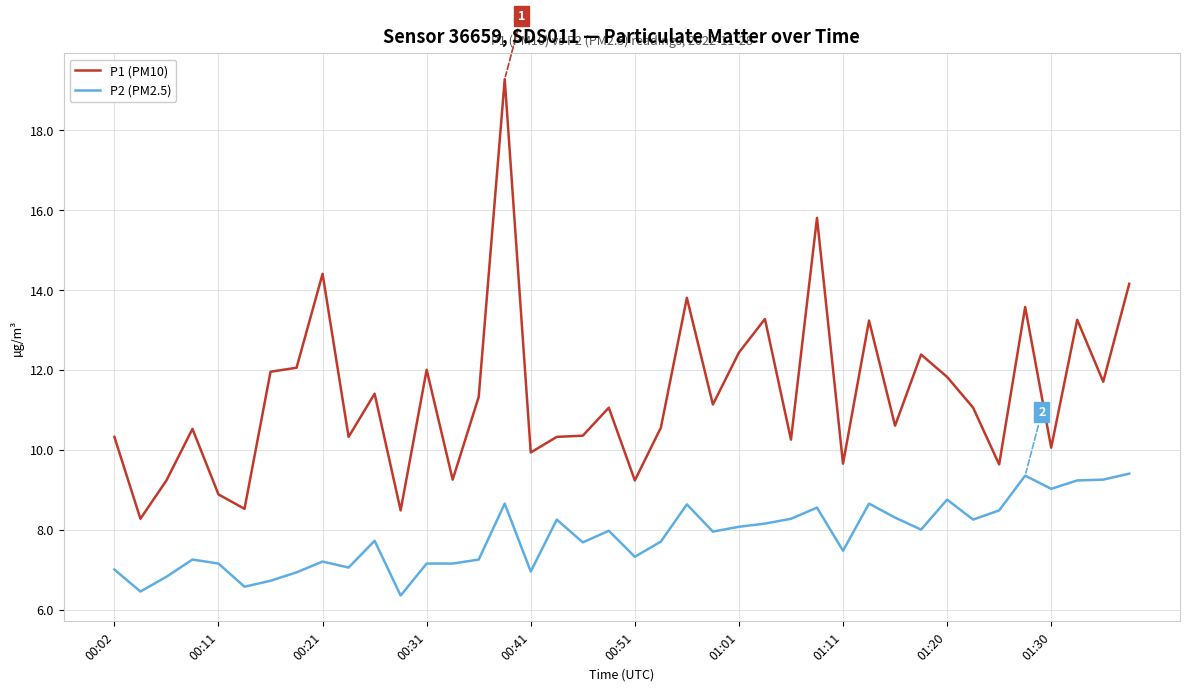

Which series has the largest range (max minus min)?

P1 (PM10)